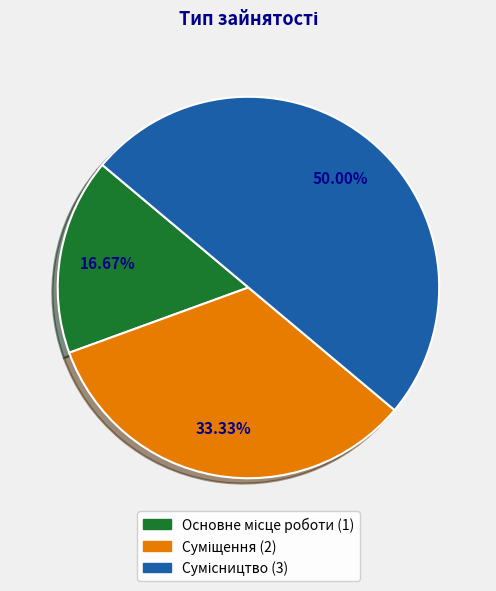

Rank the categories by value from highest to lowest.

Сумісництво, Суміщення, Основне місце роботи